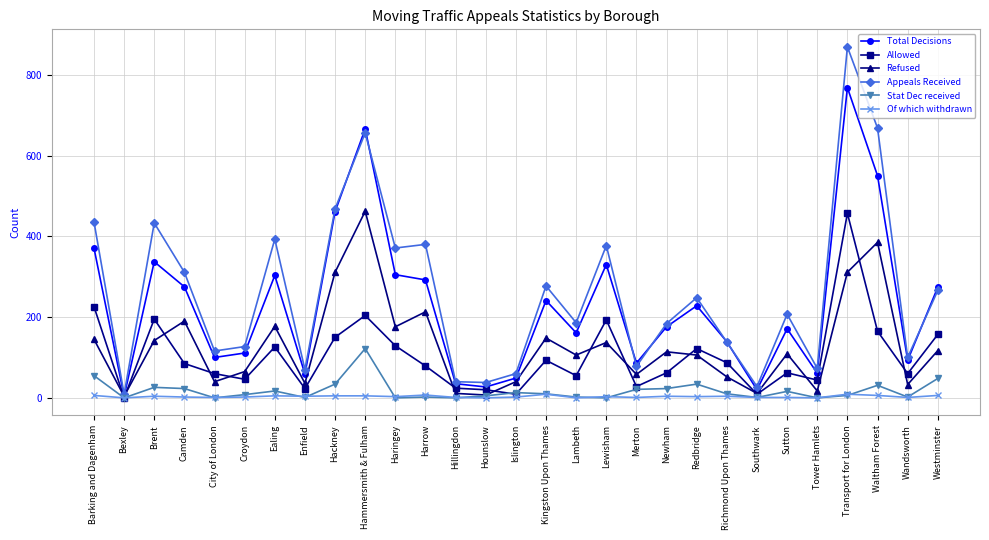

At which label is Allowed closest to 228?

Barking and Dagenham